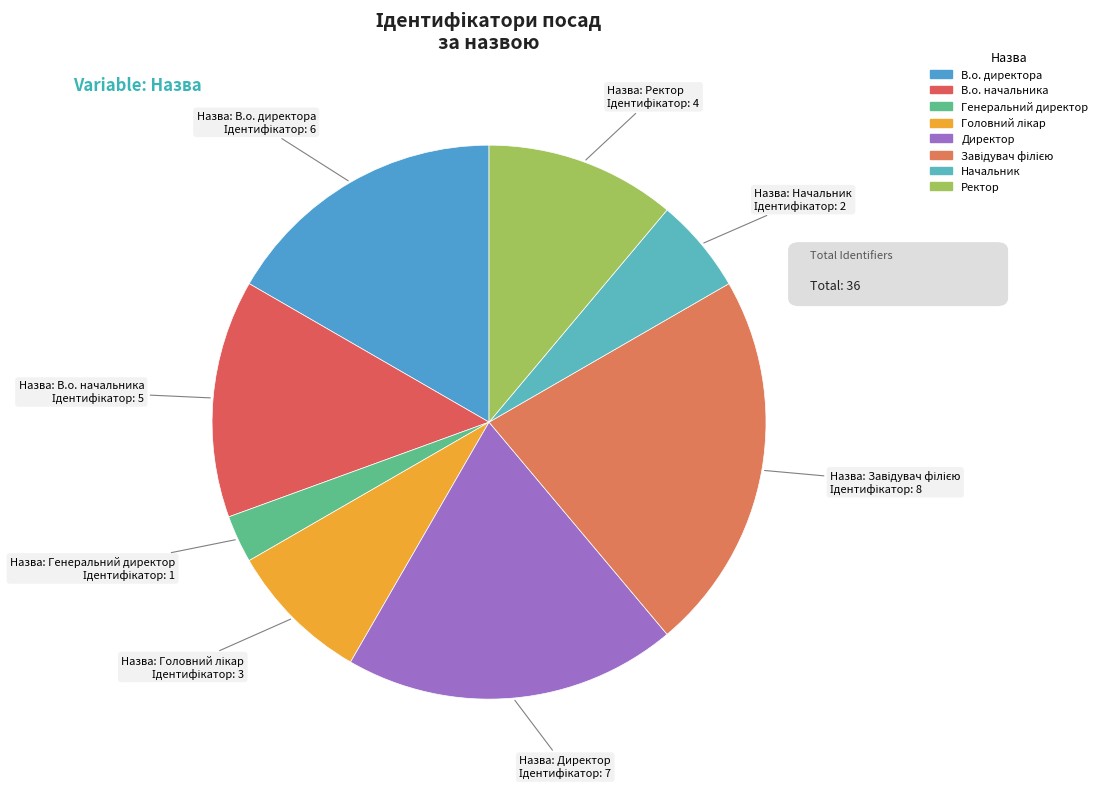

The Директор slice represents 19% of the pie. True or false?

True